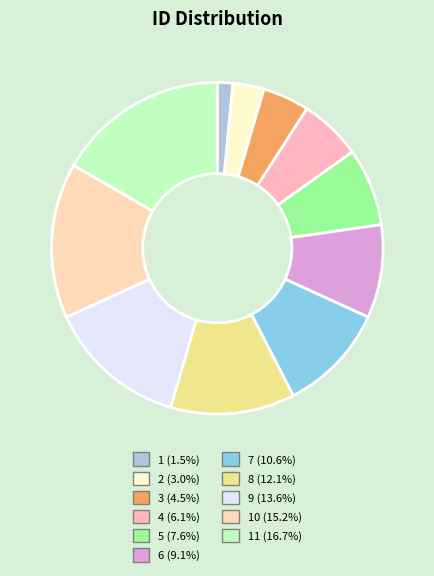

What is the smallest slice in the pie chart?

1